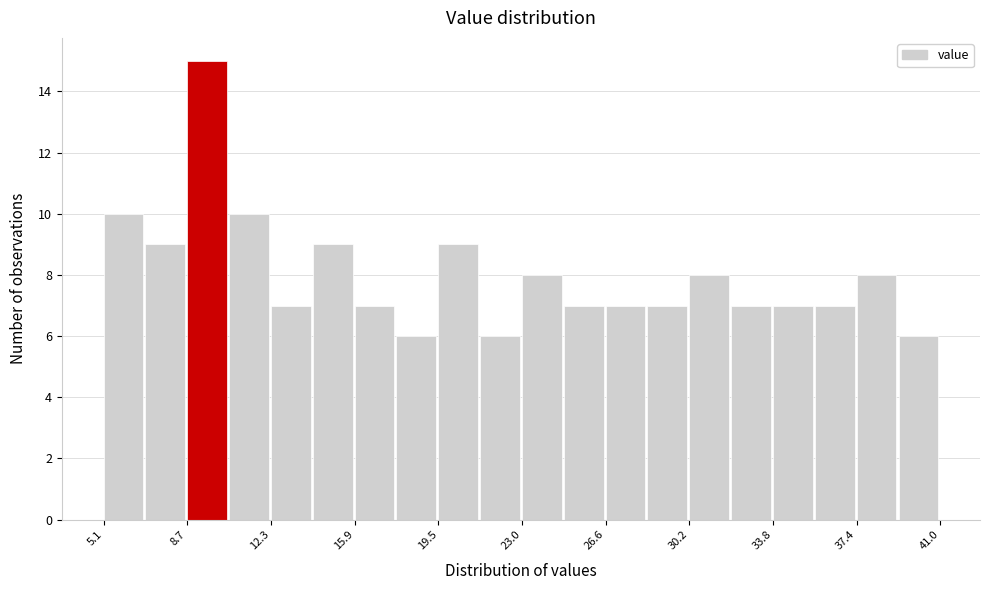

Read against the x-axis, roughly where is the centre of the tallest bar?

9.5